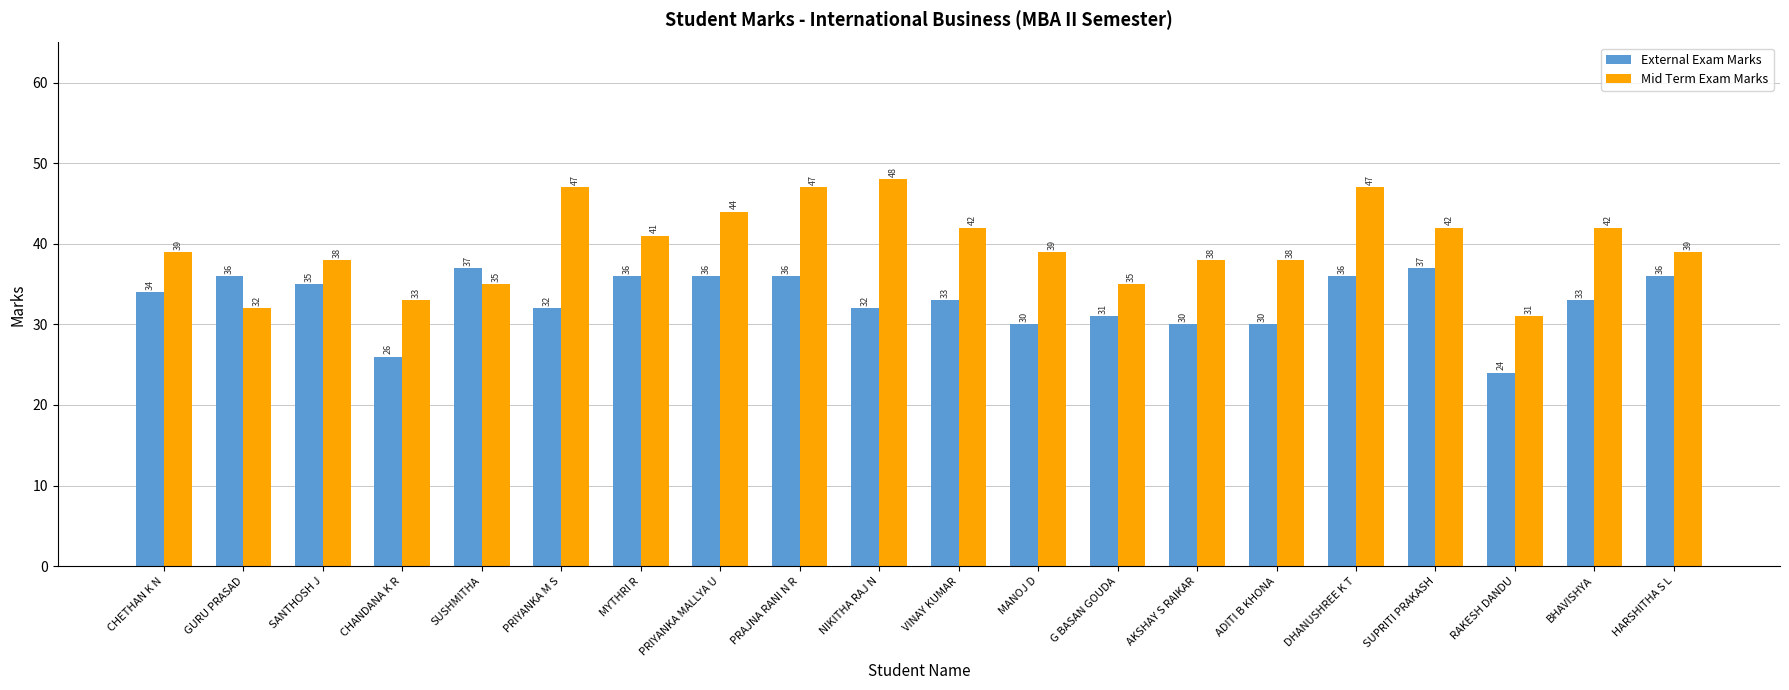

What are all the series names shown in the legend?

External Exam Marks, Mid Term Exam Marks